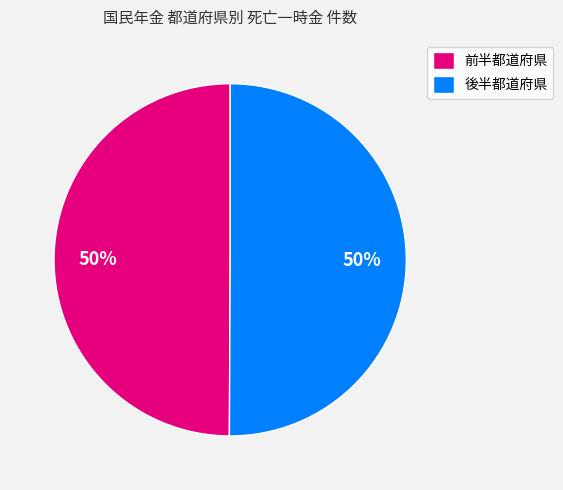

Do 前半都道府県 and 後半都道府県 together represent more than half of the pie?

Yes